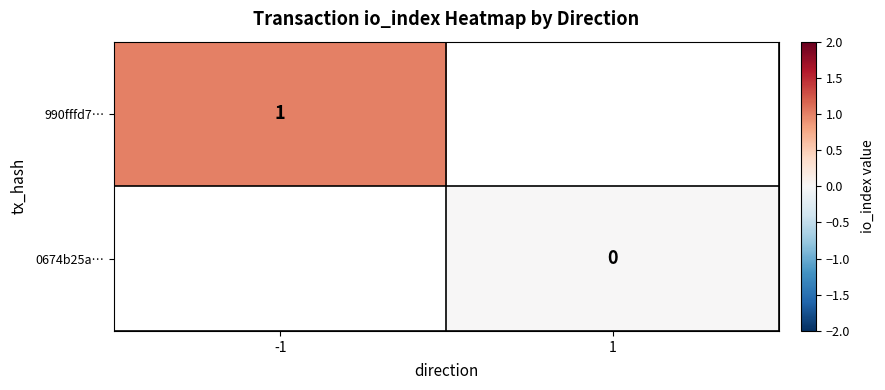

True or false: 990fffd7… has a value of 0 at -1.

False